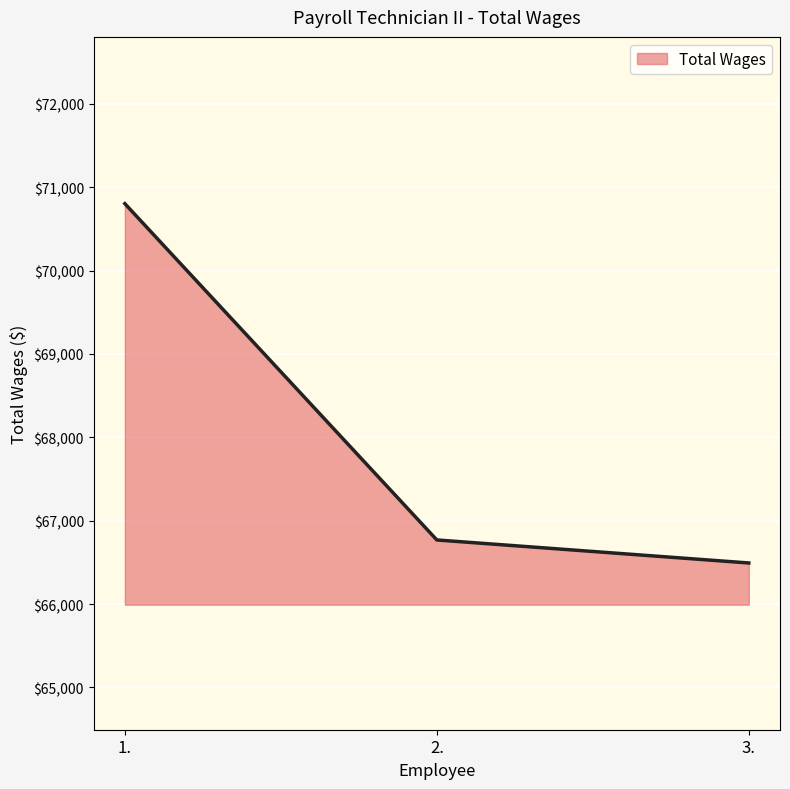

Rank the categories by value from lowest to highest.

3., 2., 1.